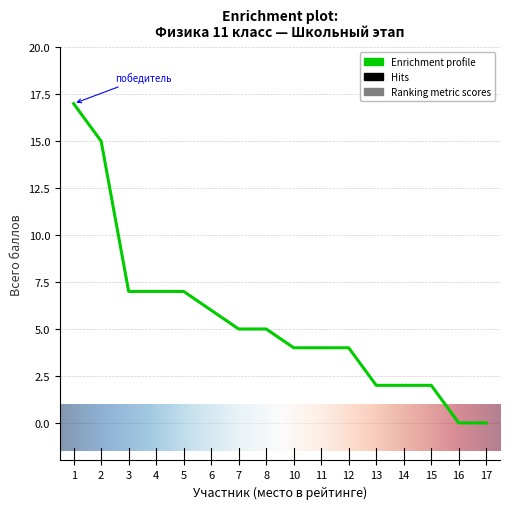

The chart shows a value of 8 at 8. True or false?

False